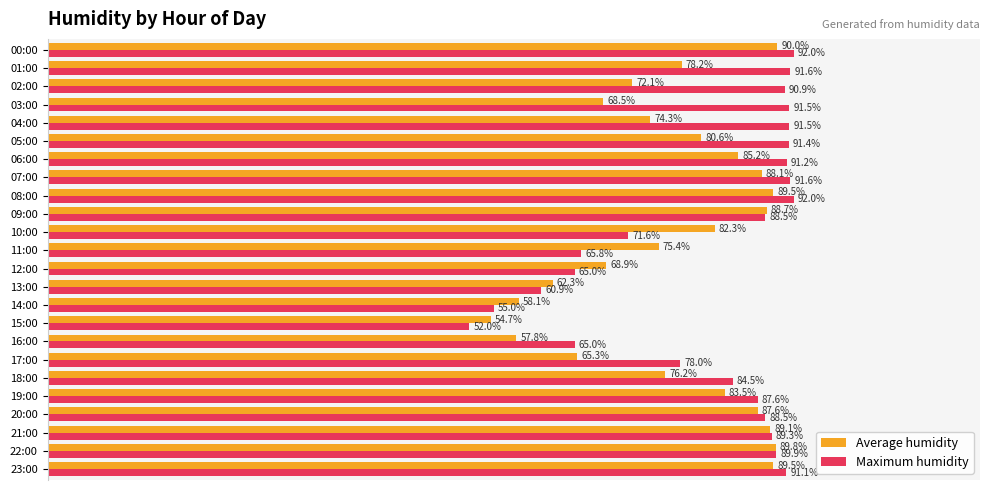

Is the value of Maximum humidity at 13:00 greater than the value of Average humidity at 14:00?

Yes